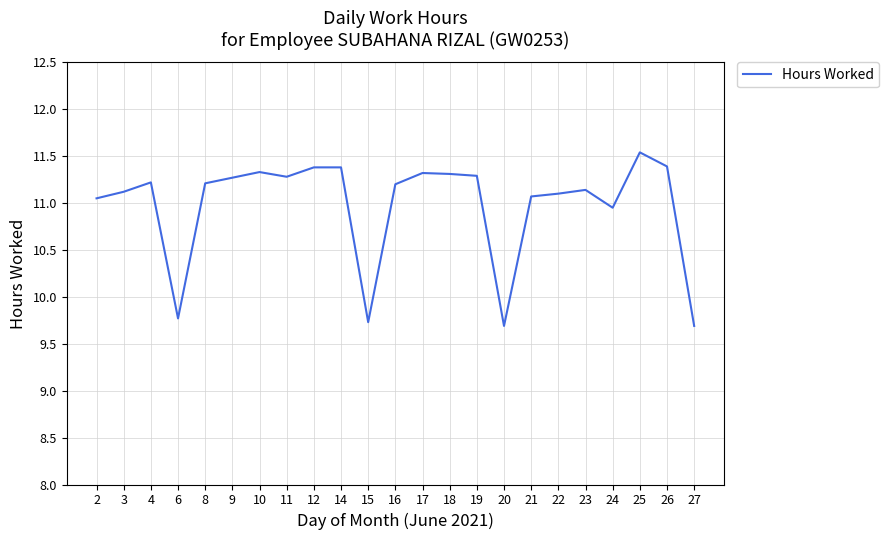

What is the greatest value displayed?

11.5